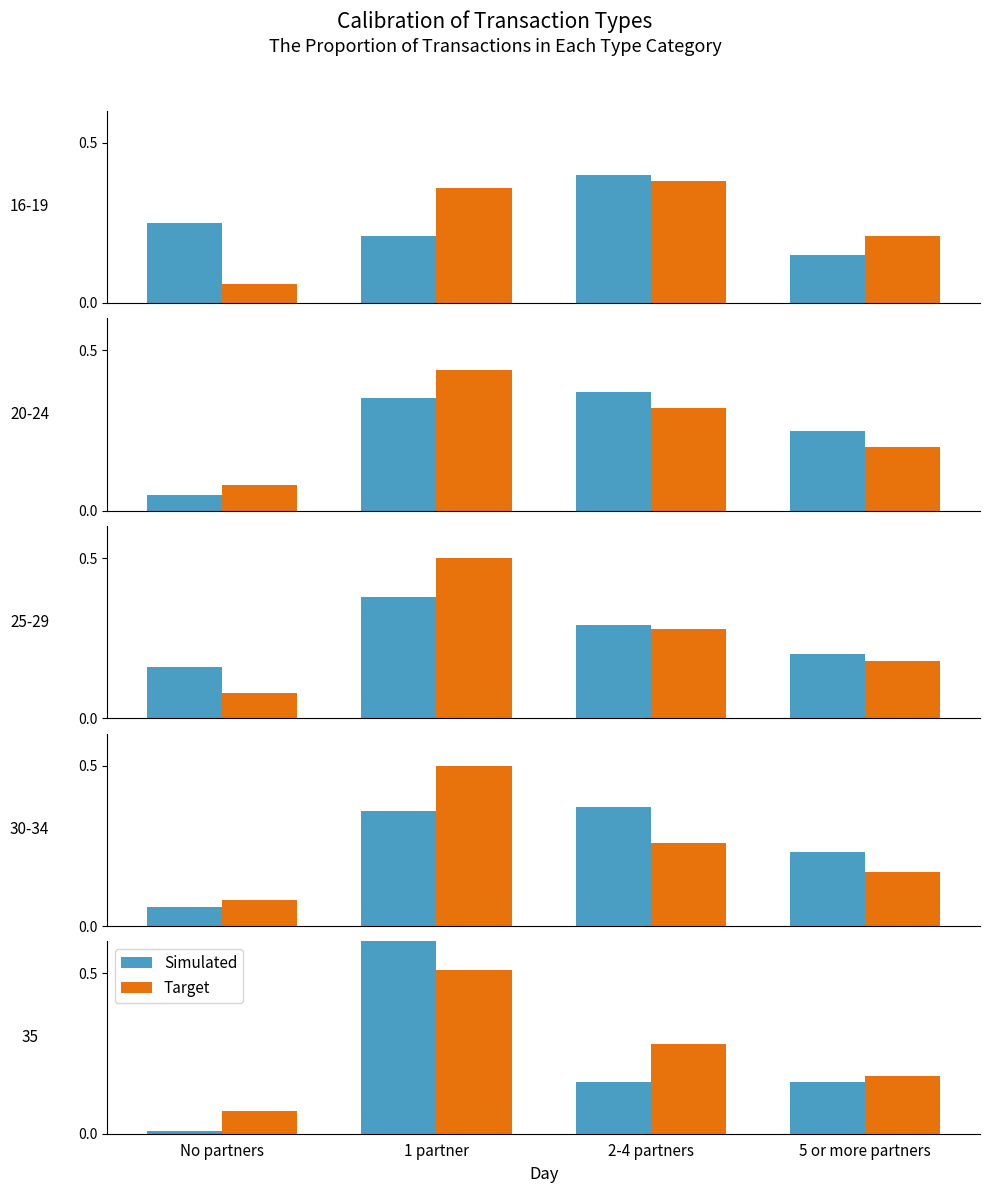

What is the highest value of the Target series?

0.5